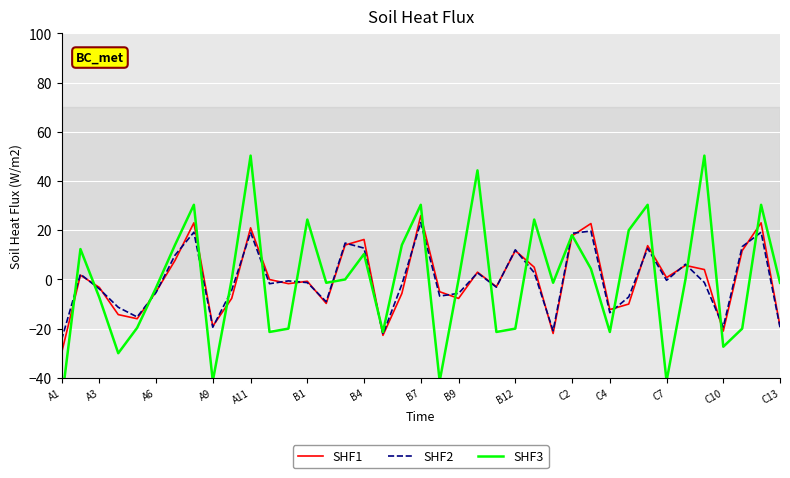

What is the difference between the maximum and second lowest values in the SHF1 series?

48.7